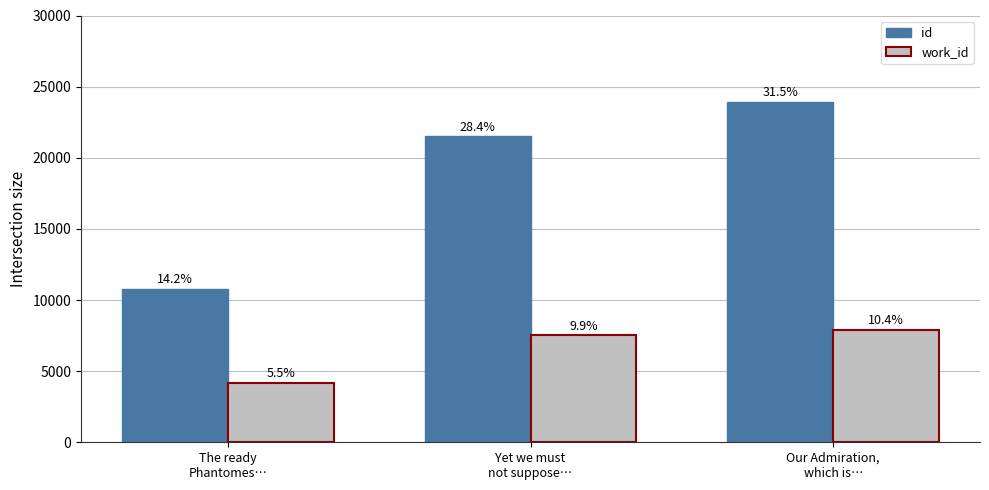

What is the difference between the id values at Our Admiration,
which is… and Yet we must
not suppose…?

2405